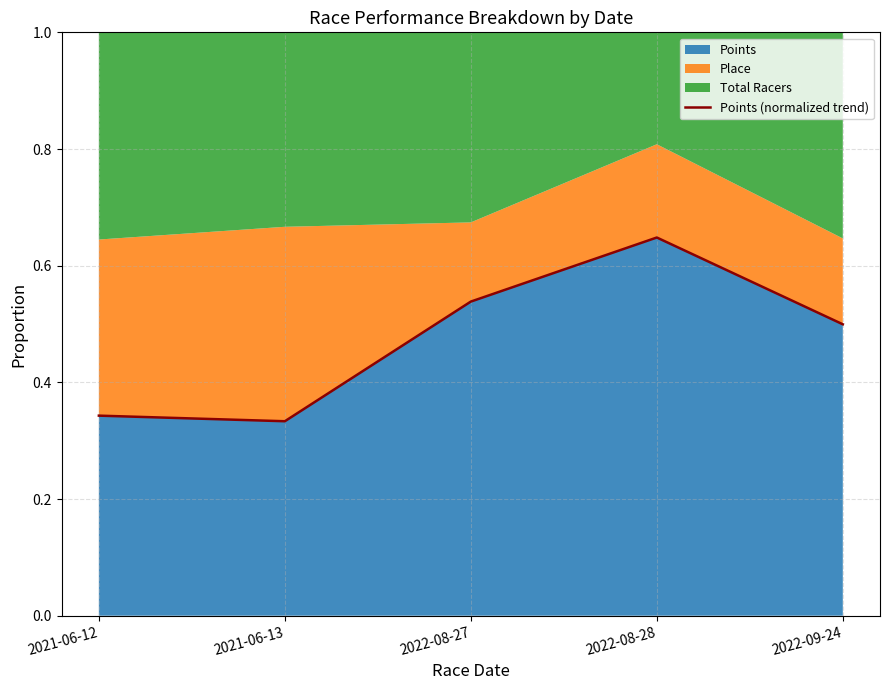

Count the values in the range 0 to 1.

5